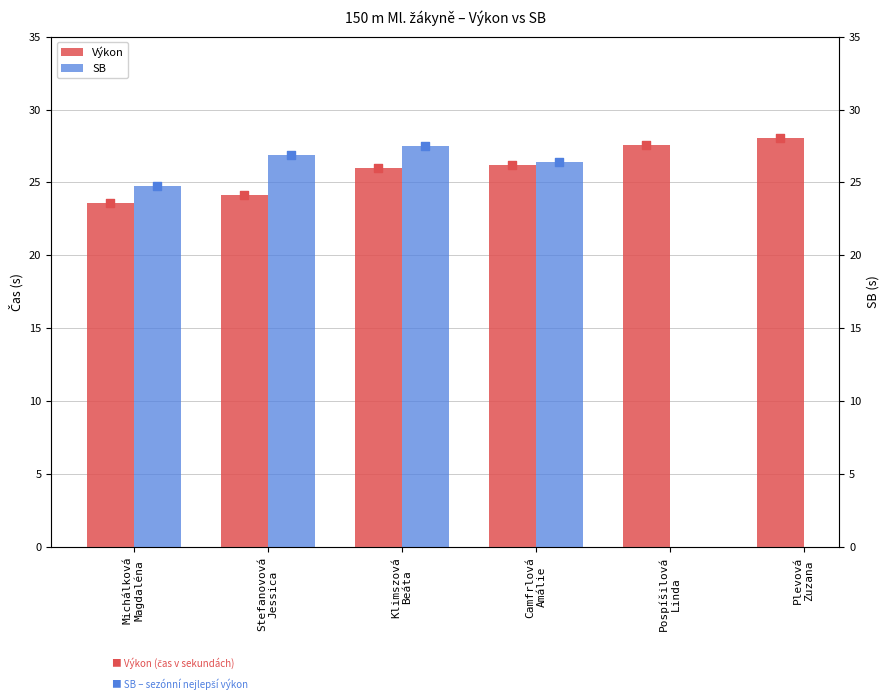

What are all the series names shown in the legend?

Výkon, SB